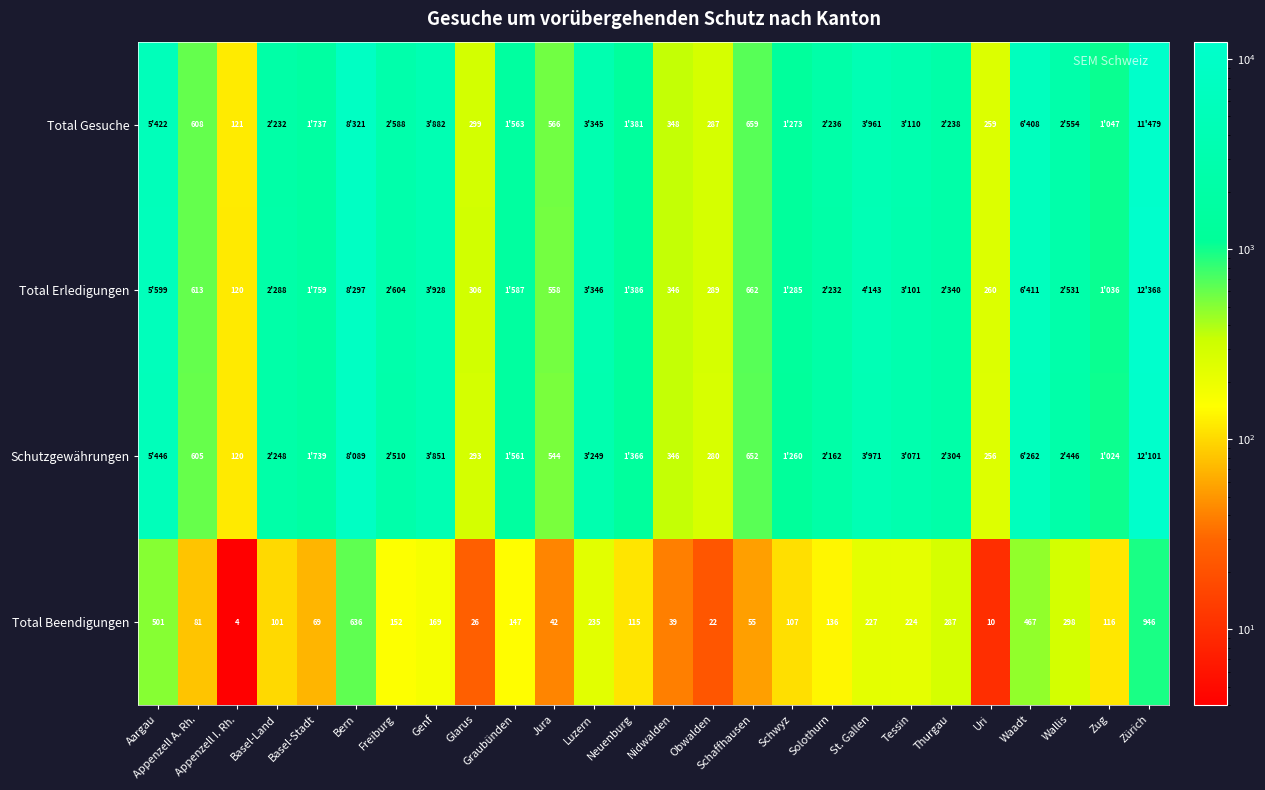

What is the maximum value shown in the chart?

12368